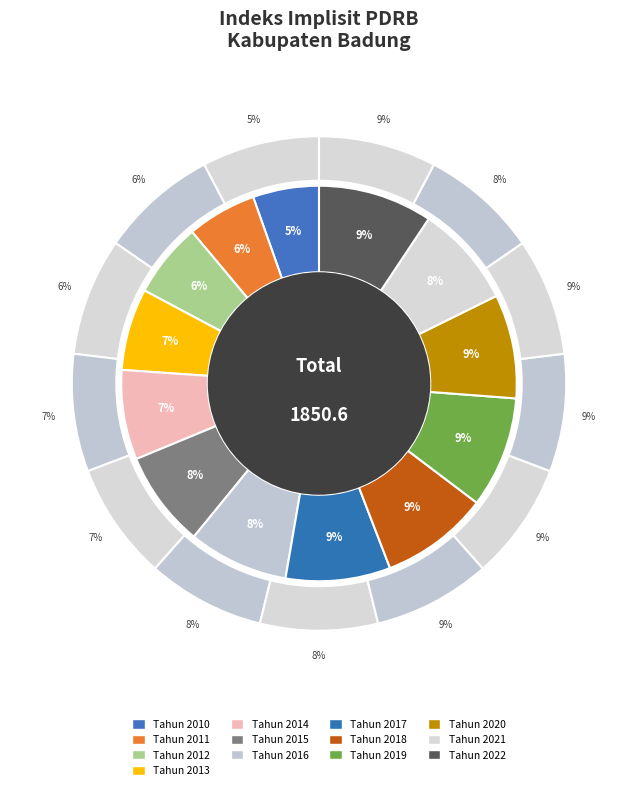

The Tahun 2021 slice represents 1% of the pie. True or false?

False